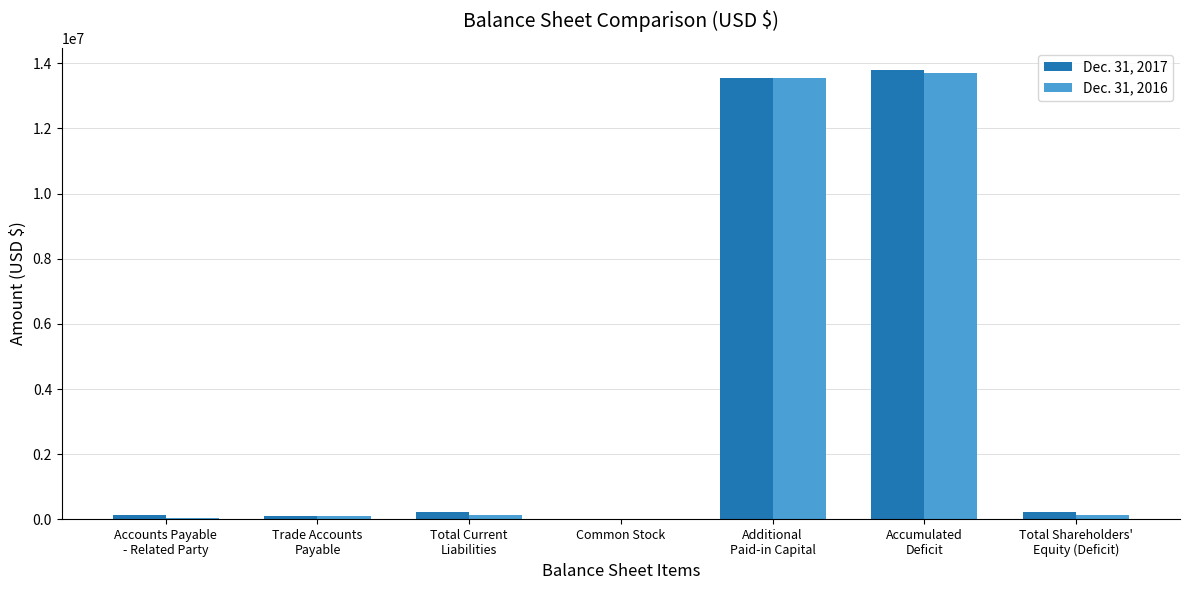

What is the maximum value shown in the chart?

13785068